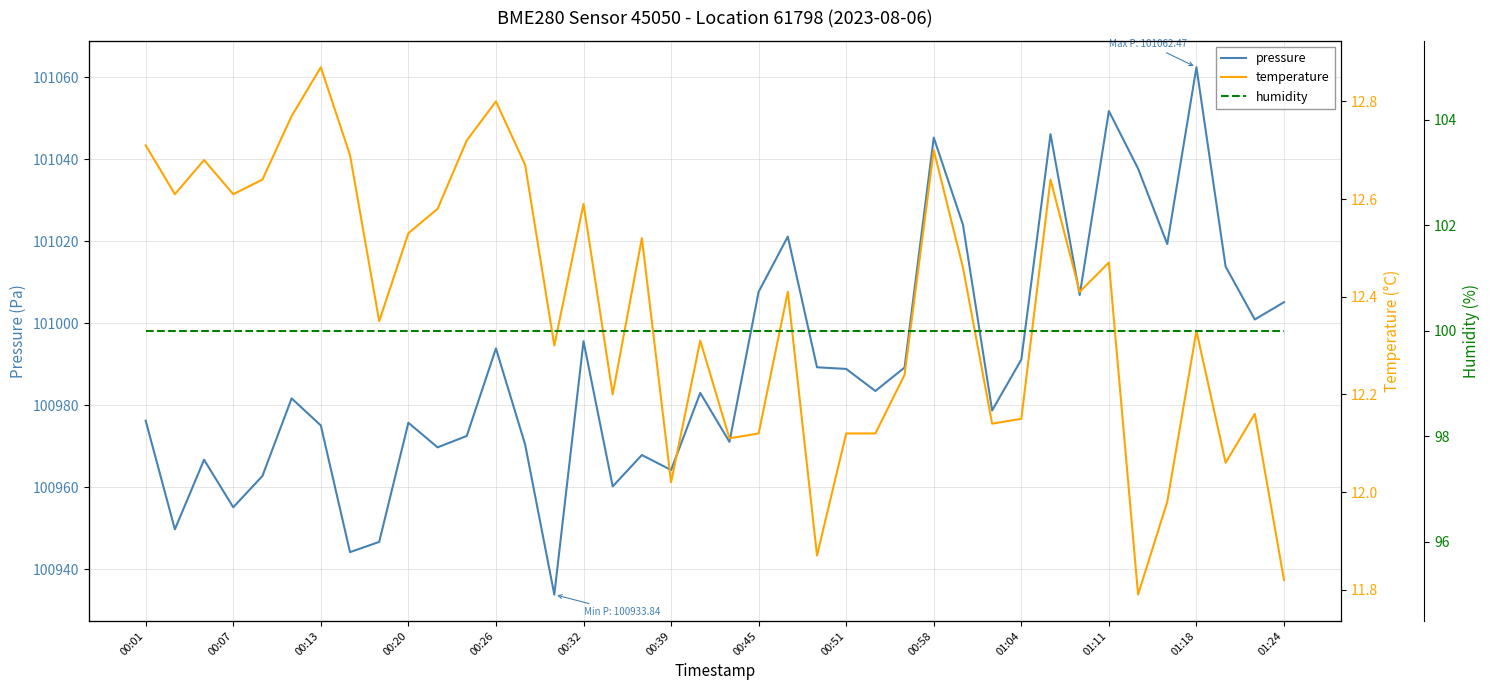

What are all the series names shown in the legend?

pressure, temperature, humidity